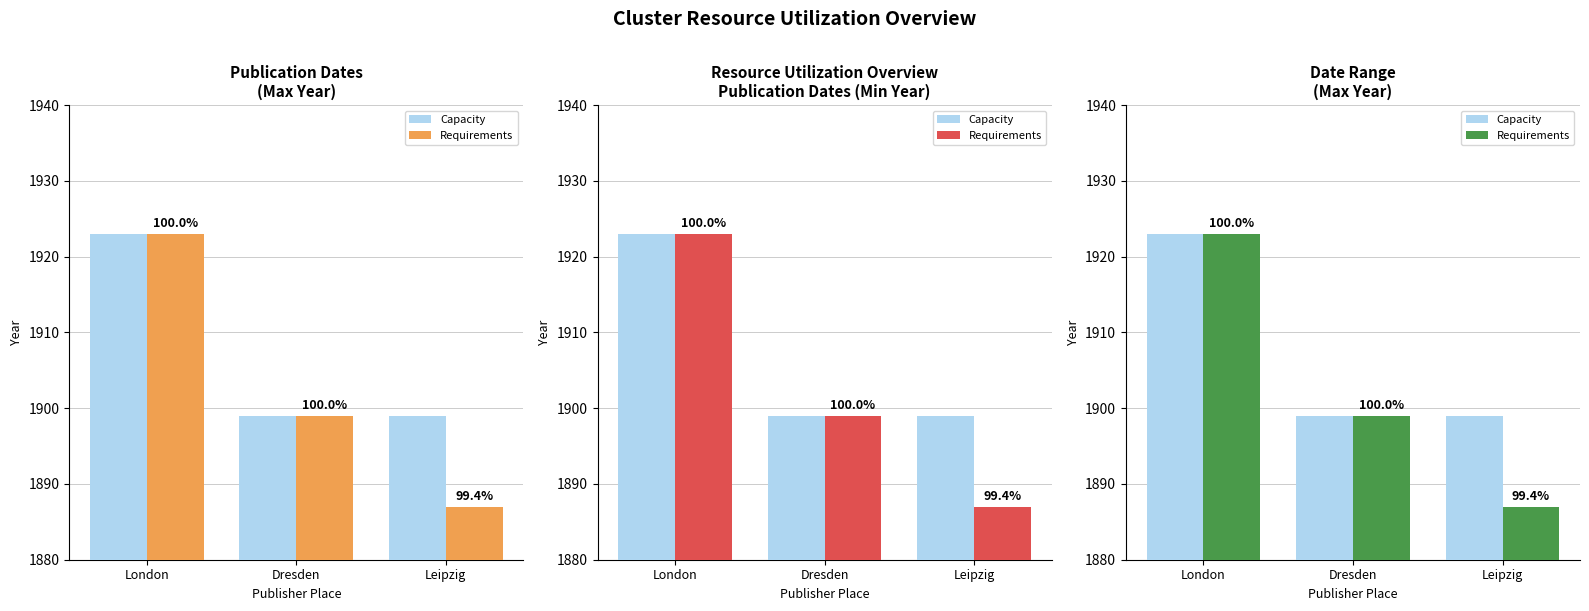

How many distinct data groups are displayed?

2